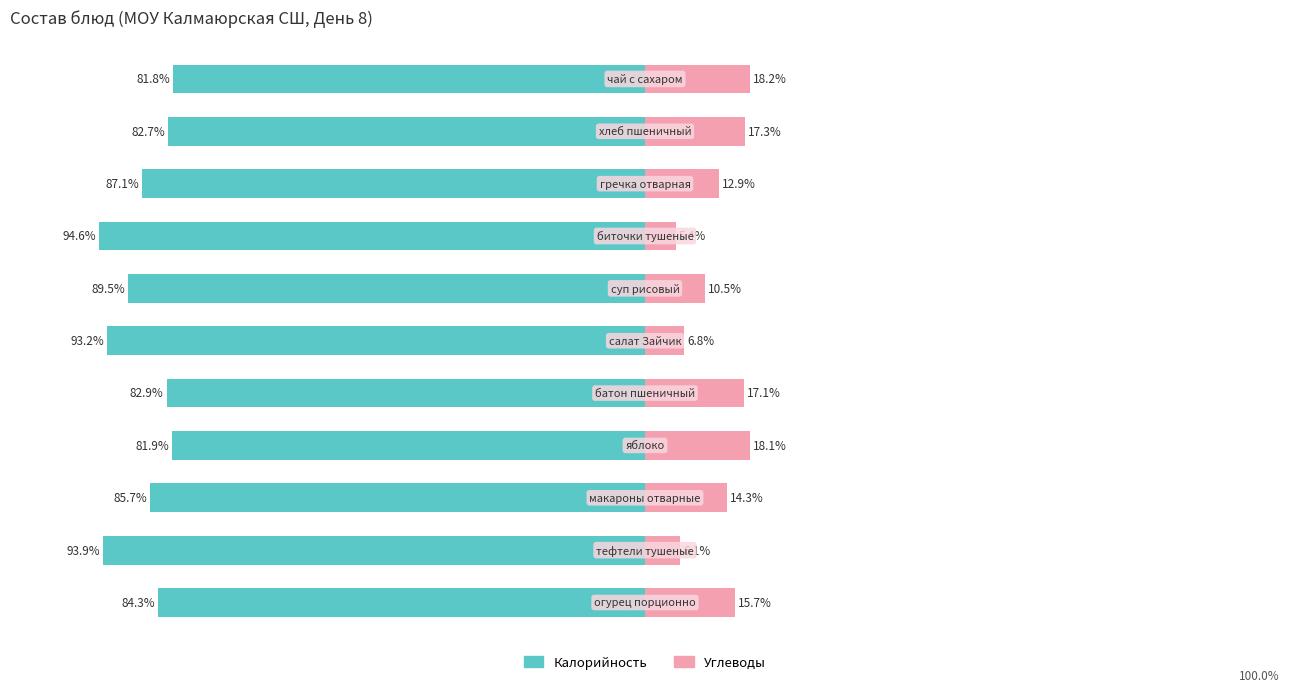

Reading right to left, what are all the values shown in this chart?

Калорийность: -81.8	-82.7	-87.1	-94.6	-89.5	-93.2	-82.9	-81.9	-85.7	-93.9	-84.3
Углеводы: 18.2	17.3	12.9	5.4	10.5	6.8	17.1	18.1	14.3	6.1	15.7